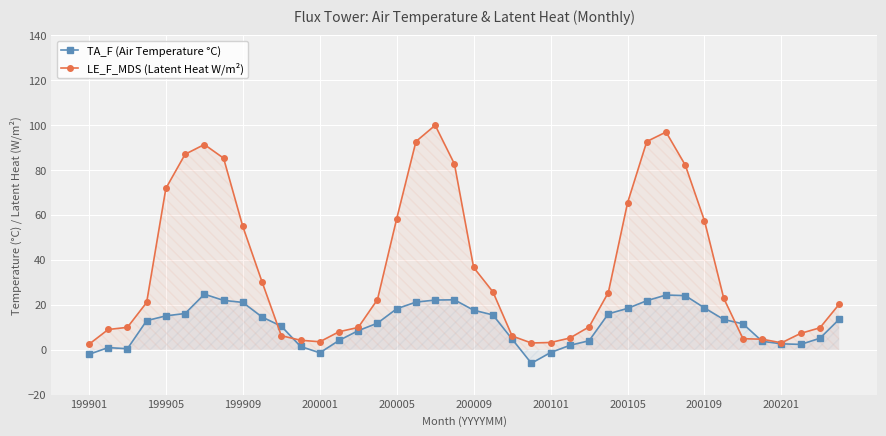

At which category is the sum across all series the highest?

18